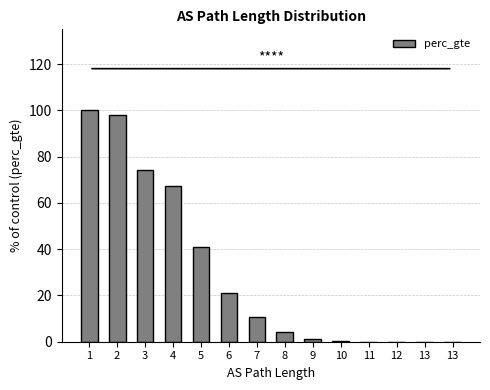

At which category does the chart reach its minimum across all series?

13